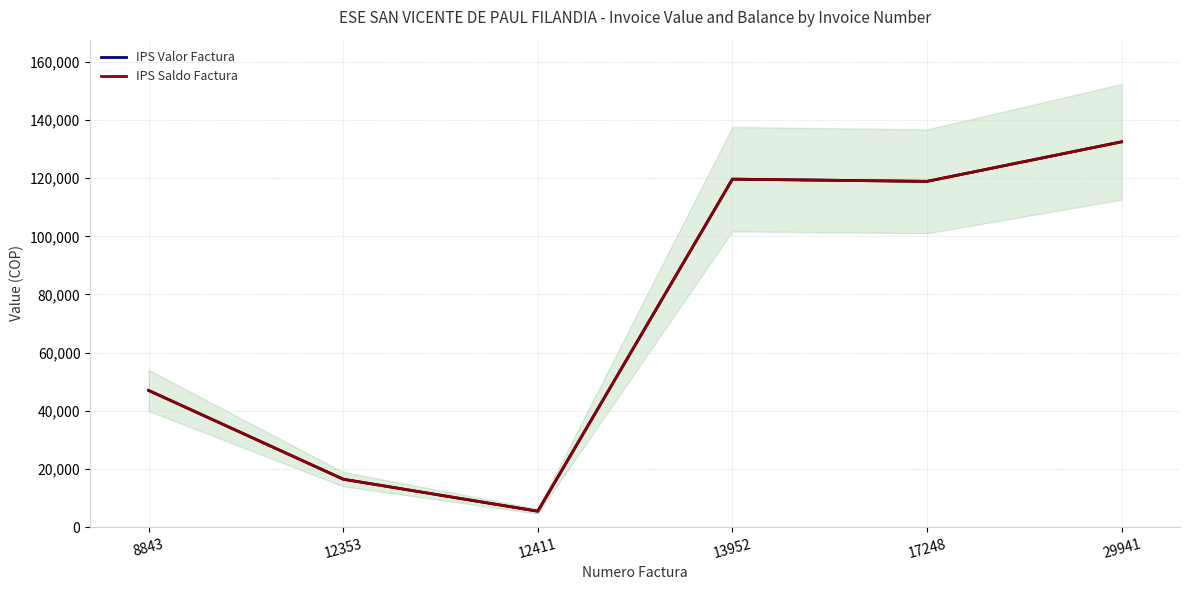

What is the value of the IPS Saldo Factura point at the 3rd from the left?

5500